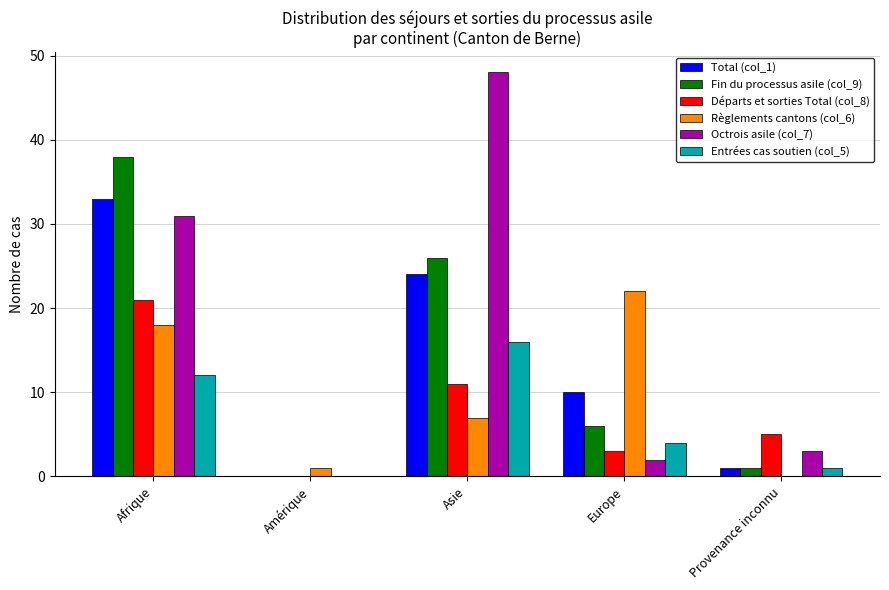

Reading left to right, extract all data points from this chart.

Total (col_1): Afrique=33	Amérique=0	Asie=24	Europe=10	Provenance inconnu=1
Fin du processus asile (col_9): Afrique=38	Amérique=0	Asie=26	Europe=6	Provenance inconnu=1
Départs et sorties Total (col_8): Afrique=21	Amérique=0	Asie=11	Europe=3	Provenance inconnu=5
Règlements cantons (col_6): Afrique=18	Amérique=1	Asie=7	Europe=22	Provenance inconnu=0
Octrois asile (col_7): Afrique=31	Amérique=0	Asie=48	Europe=2	Provenance inconnu=3
Entrées cas soutien (col_5): Afrique=12	Amérique=0	Asie=16	Europe=4	Provenance inconnu=1